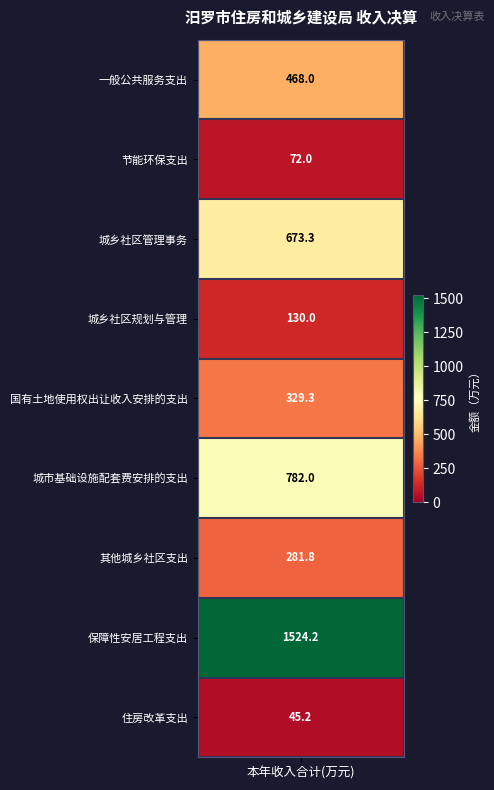

At which category does the chart reach its minimum across all series?

住房改革支出